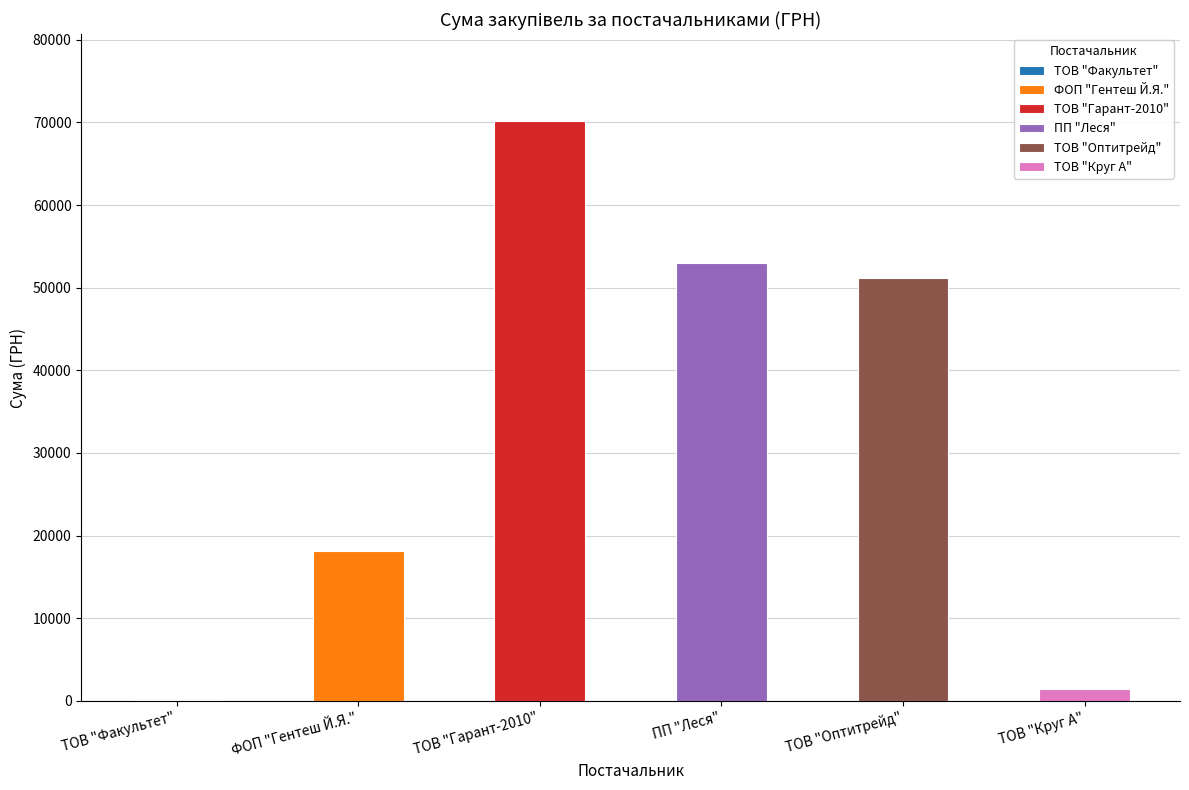

What is the greatest value displayed?

70149.9